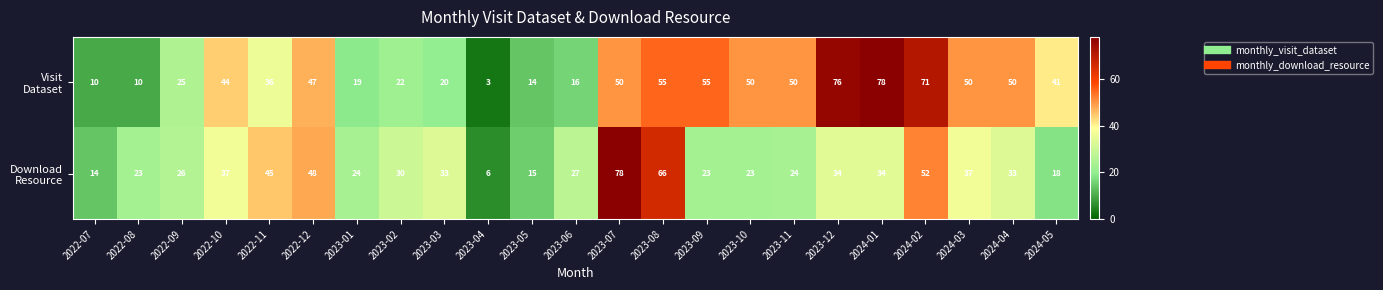

What is the difference between the highest and lowest values at 2023-07?

28